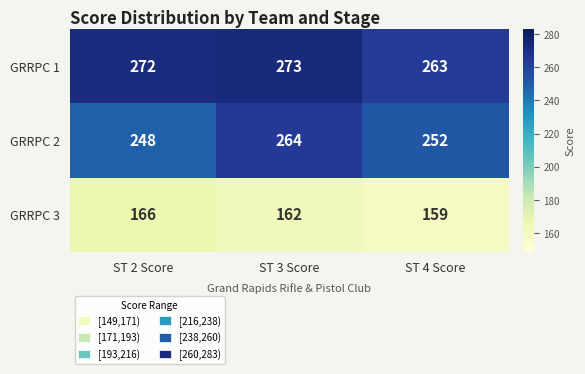

Is it true that GRRPC 1 equals 189 at ST 2 Score?

False